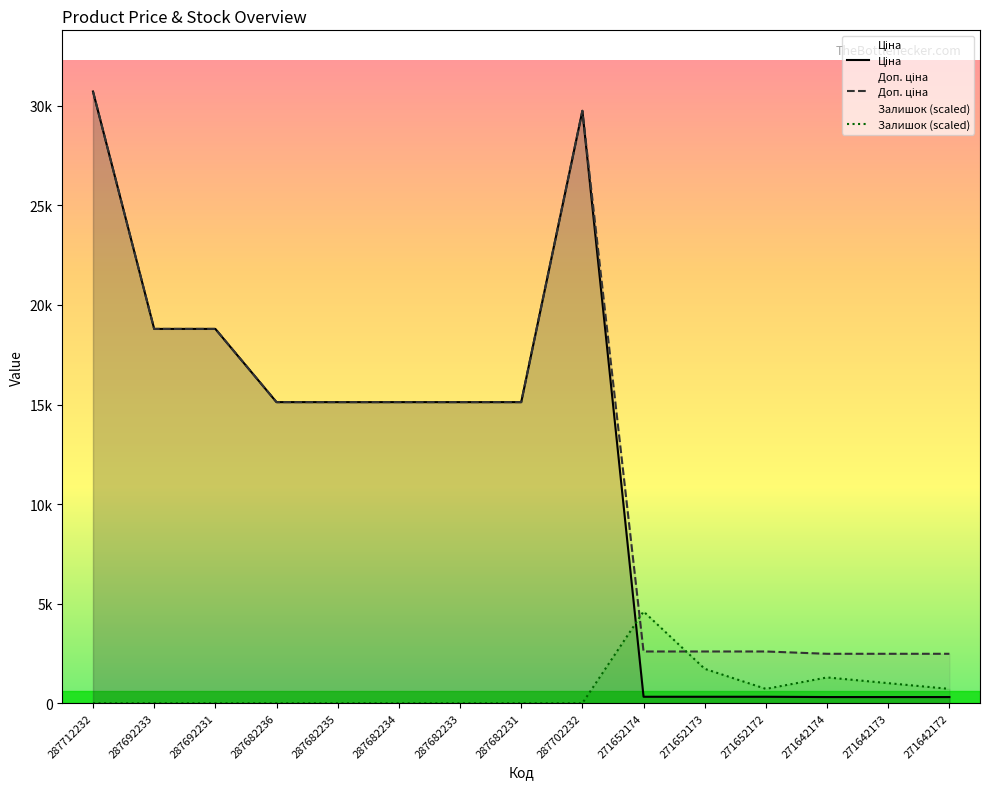

Count the number of data series in this chart.

3